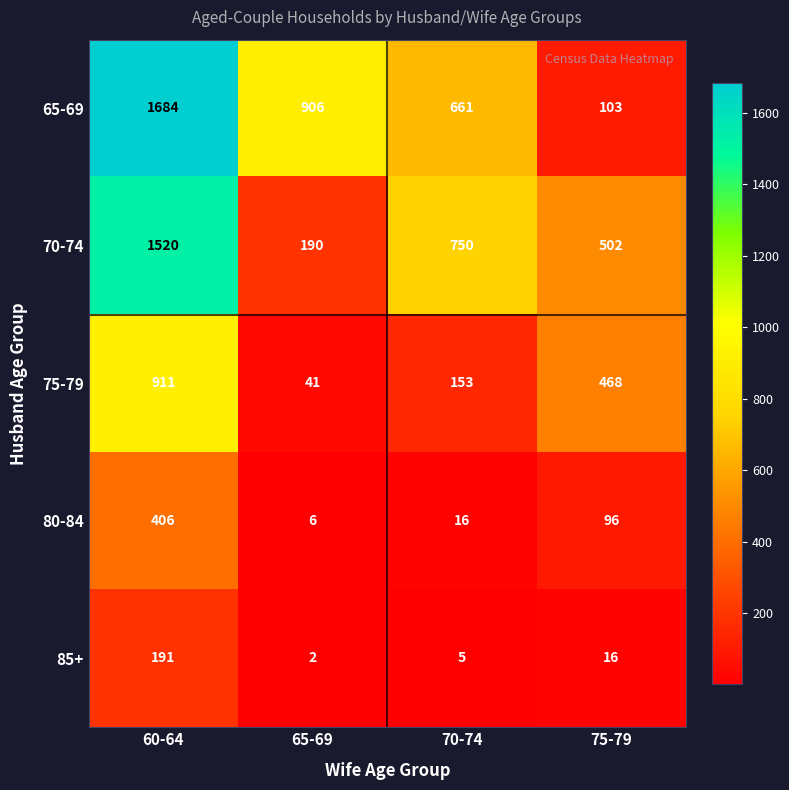

Reading left to right, list all the values displayed in this chart.

65-69: 1684	906	661	103
70-74: 1520	190	750	502
75-79: 911	41	153	468
80-84: 406	6	16	96
85+: 191	2	5	16